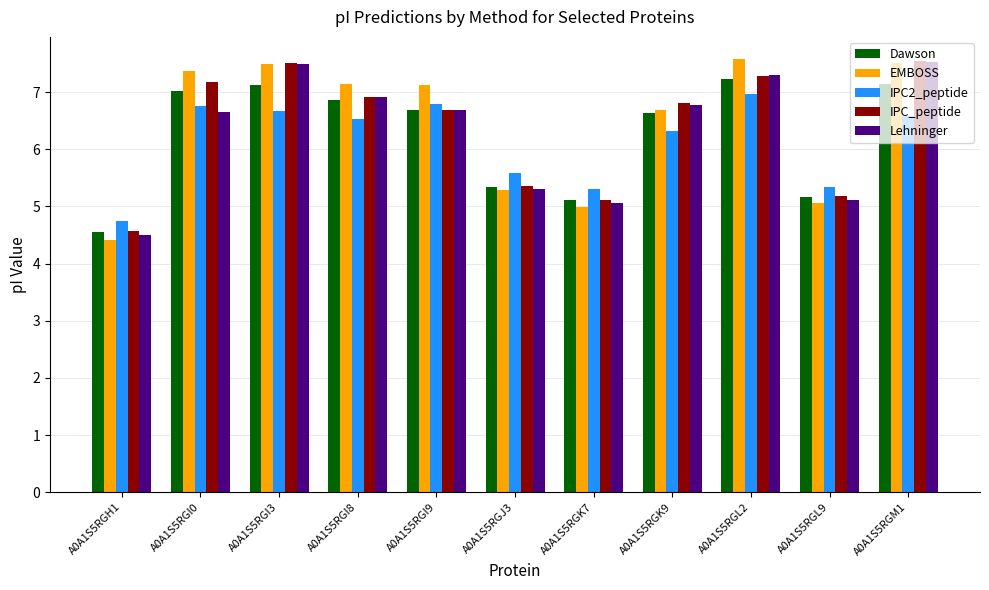

Where does the IPC2_peptide series first go above 6?

A0A1S5RGI0